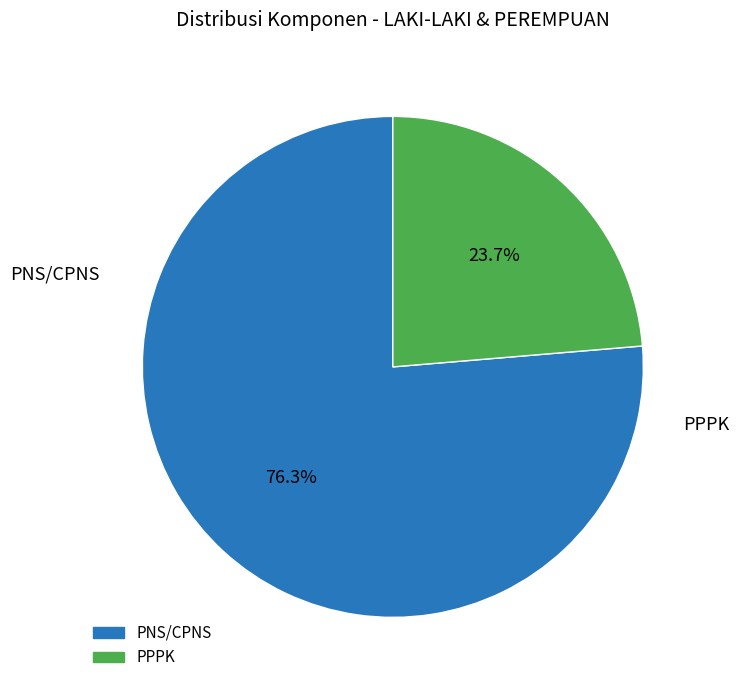

What is the ratio of the value at PNS/CPNS to the value at PPPK?

3.2